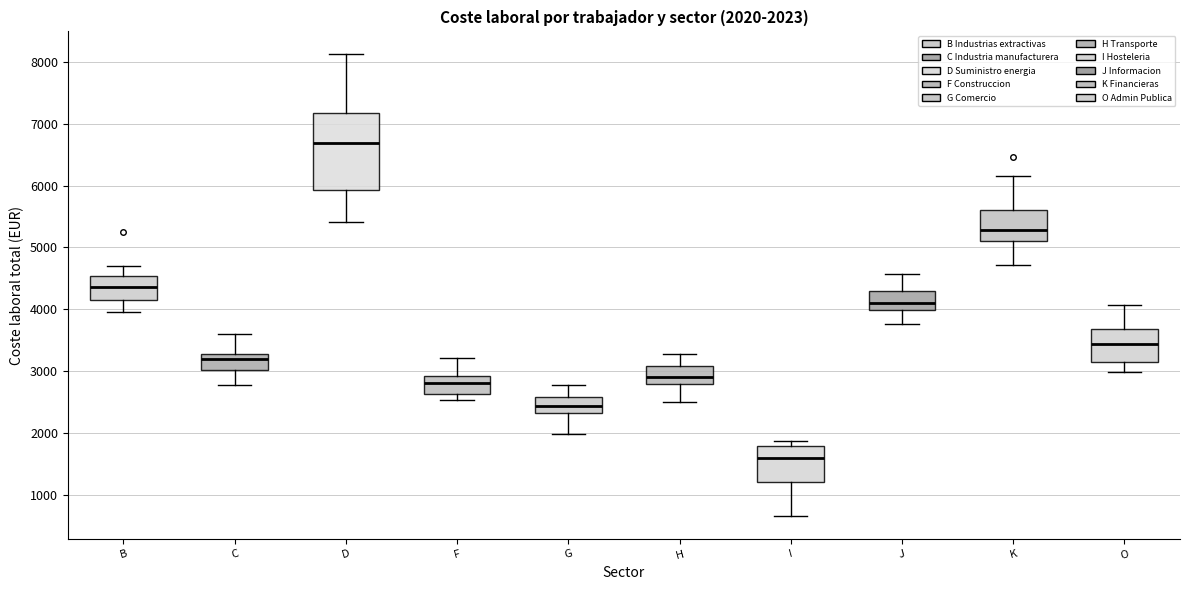

Which box has the highest median line?

D